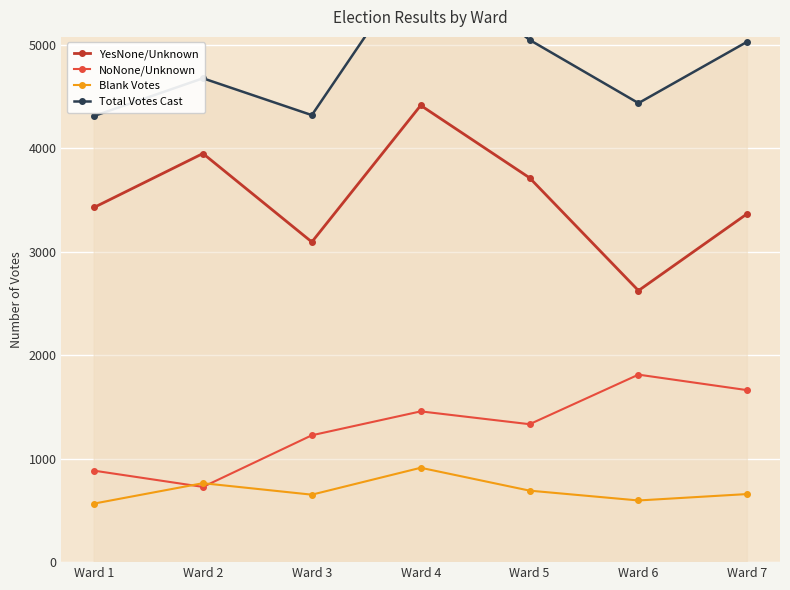

Which series has the largest total across all categories?

Total Votes Cast